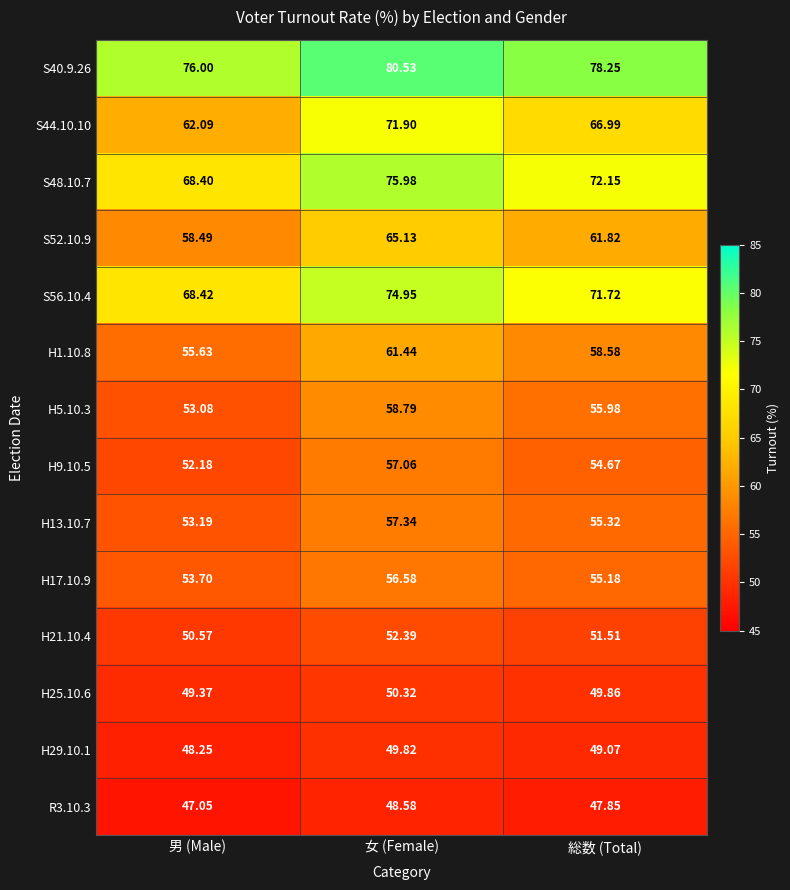

At which category is the sum across all series the highest?

女 (Female)